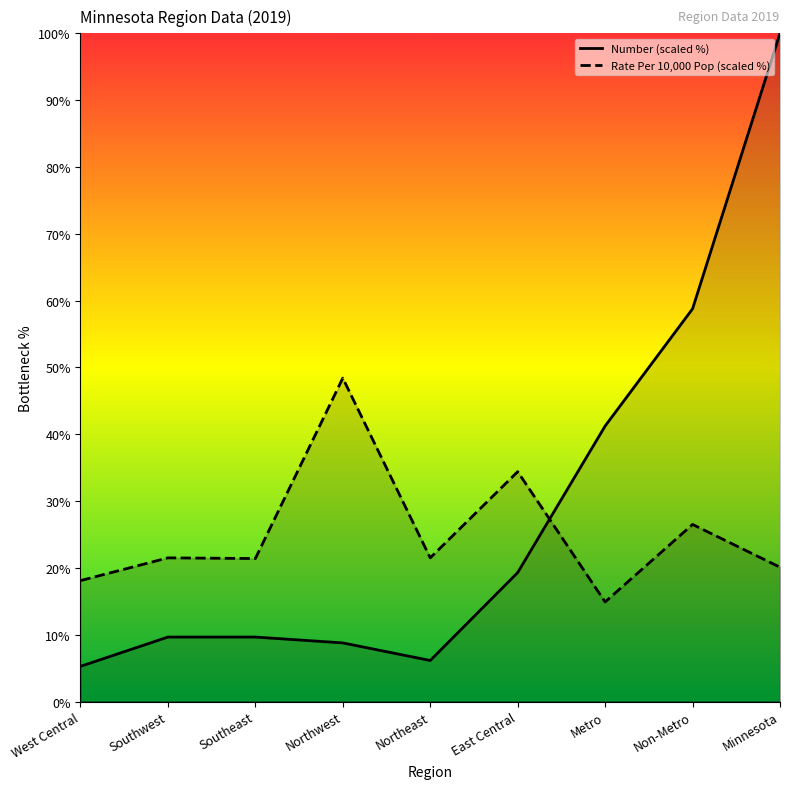

List the series in order of their overall mean, lowest first.

Rate Per 10,000 Pop, Number